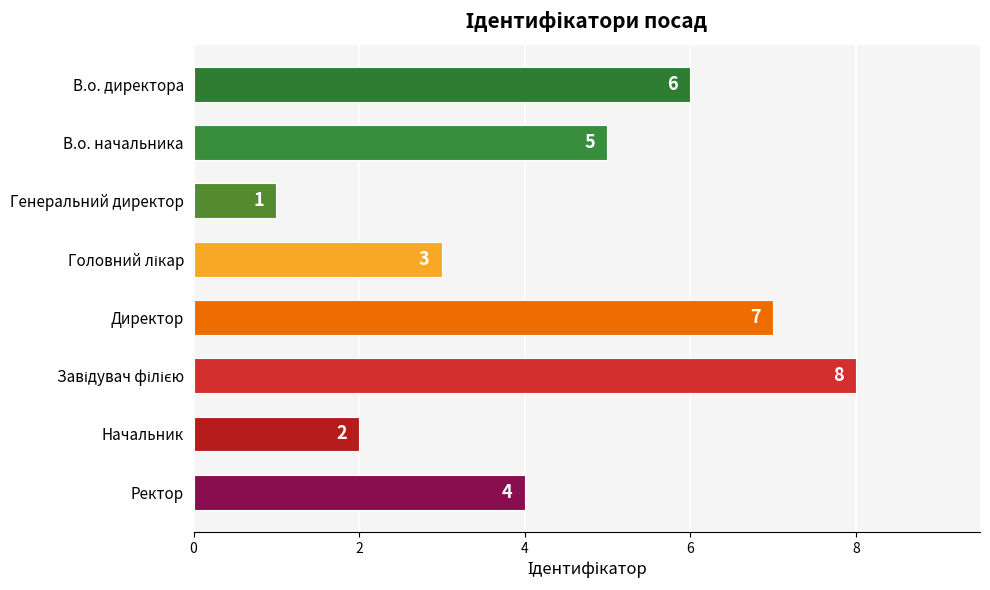

What is the change in value from В.о. начальника to Начальник?

-3